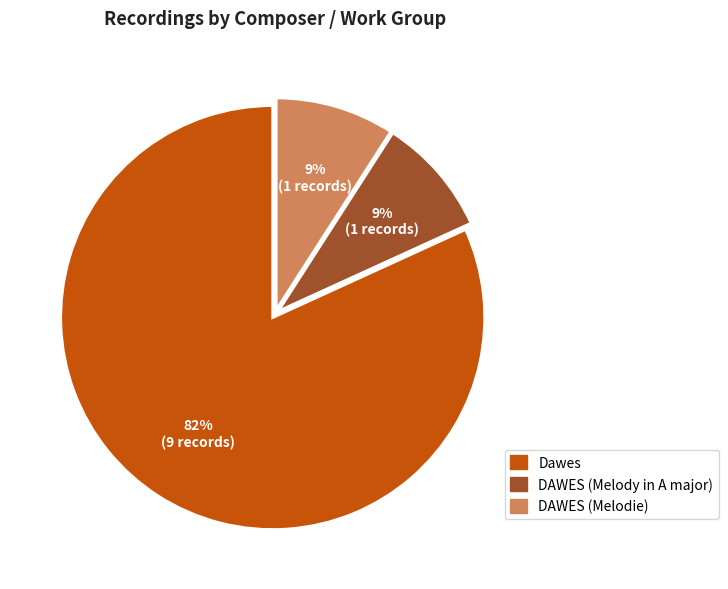

To the nearest percent, what portion does Dawes represent?

82%